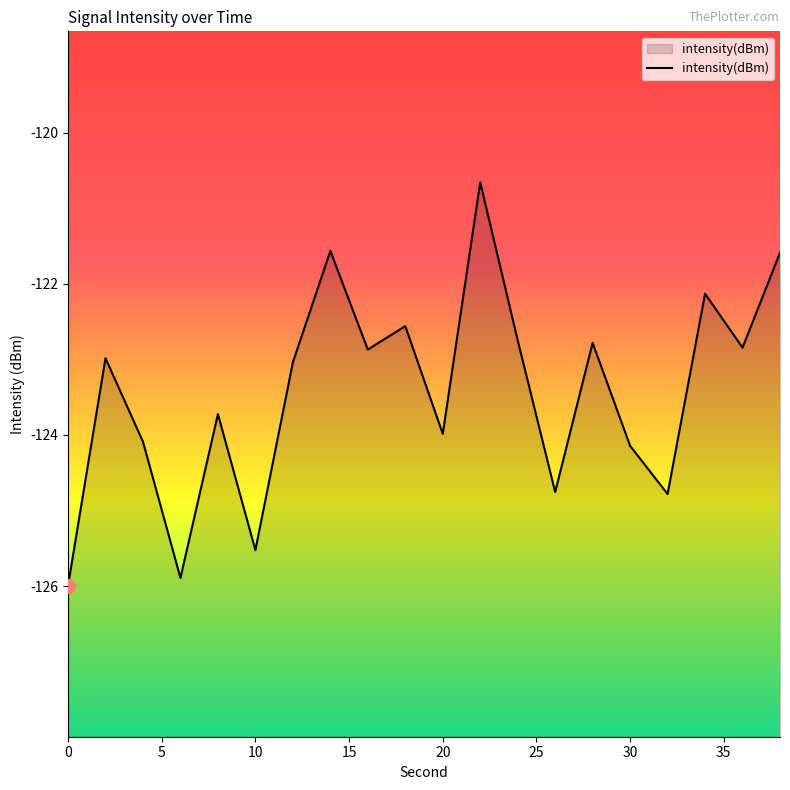

Between 0 and 10, which is larger?

10